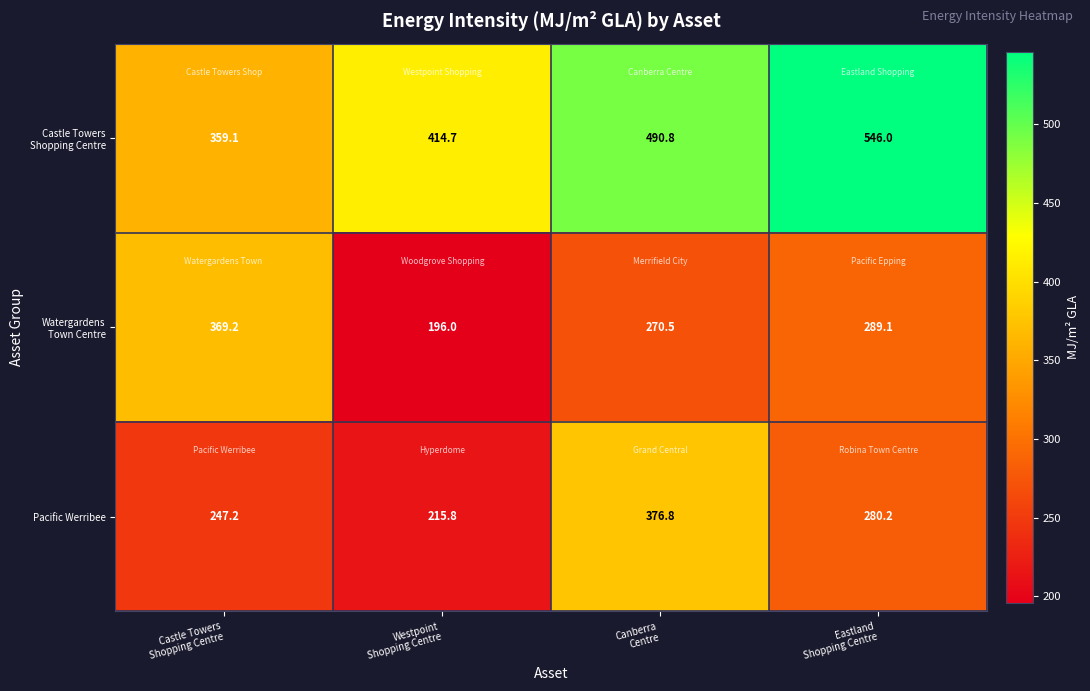

At how many categories does at least one series exceed 336?

4